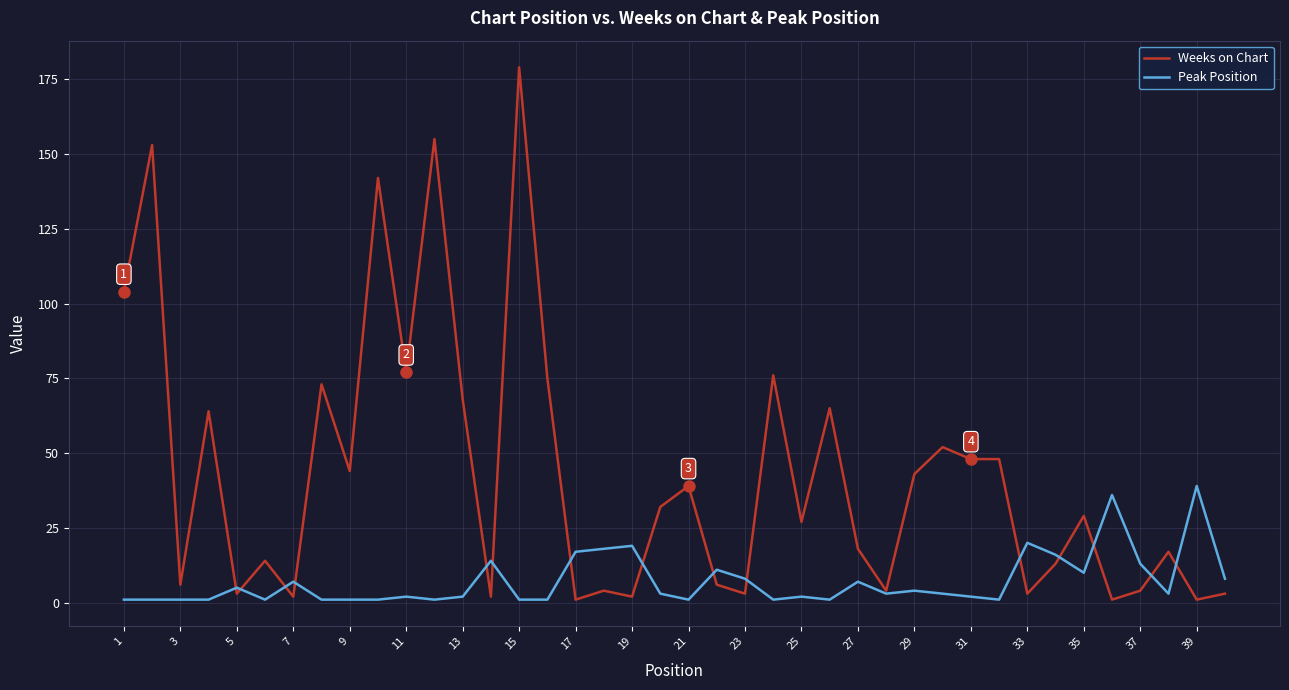

Which series has the widest spread of values?

Weeks on Chart